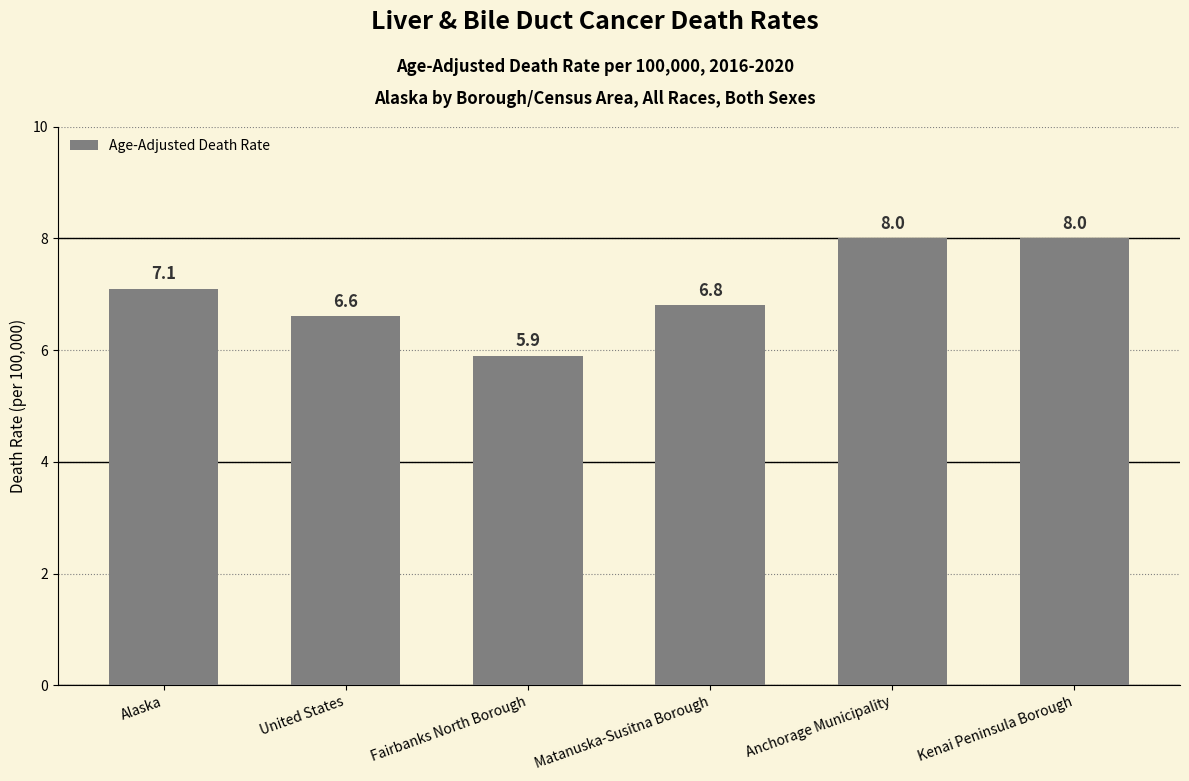

Which has a higher value, Matanuska-Susitna Borough or Fairbanks North Borough?

Matanuska-Susitna Borough